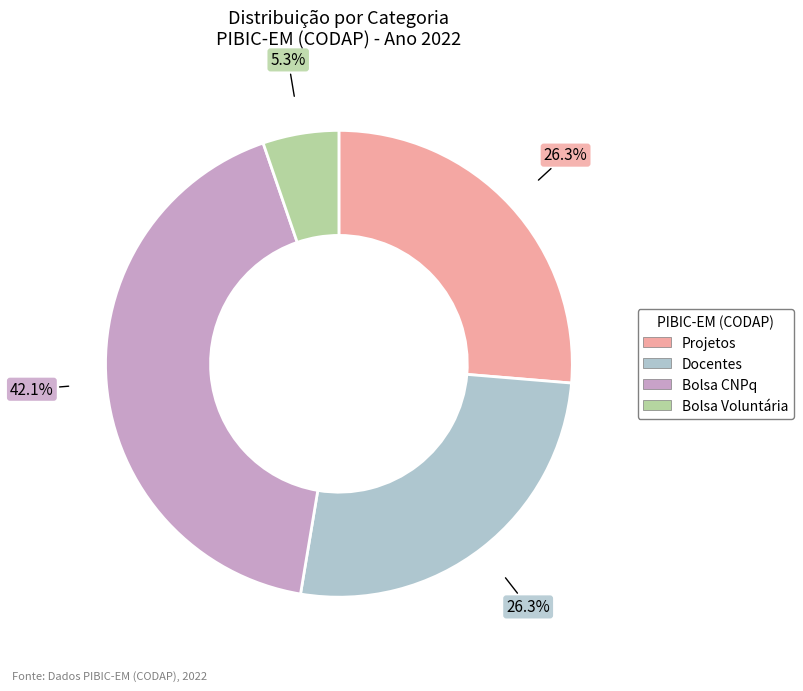

Does Bolsa Voluntária account for over 50% of the chart?

No